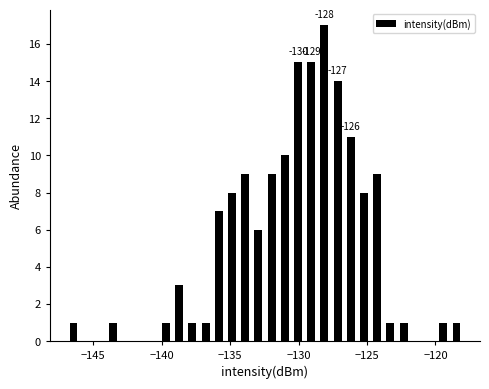

Around what value on the x-axis is the tallest bar? Give the approximate position of its centre, as read against the axis.

-128.0